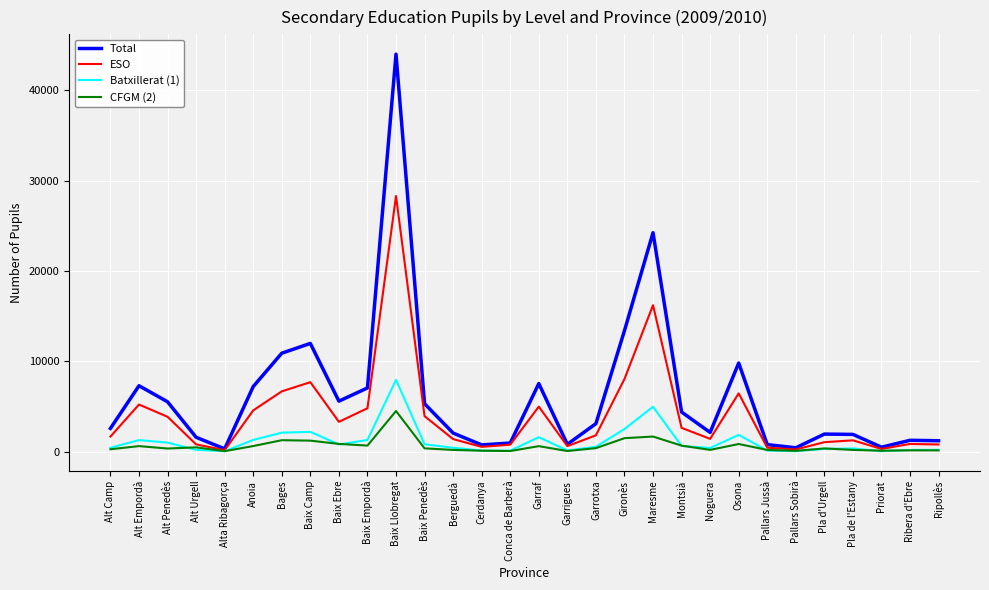

Which series has the largest range (max minus min)?

Total